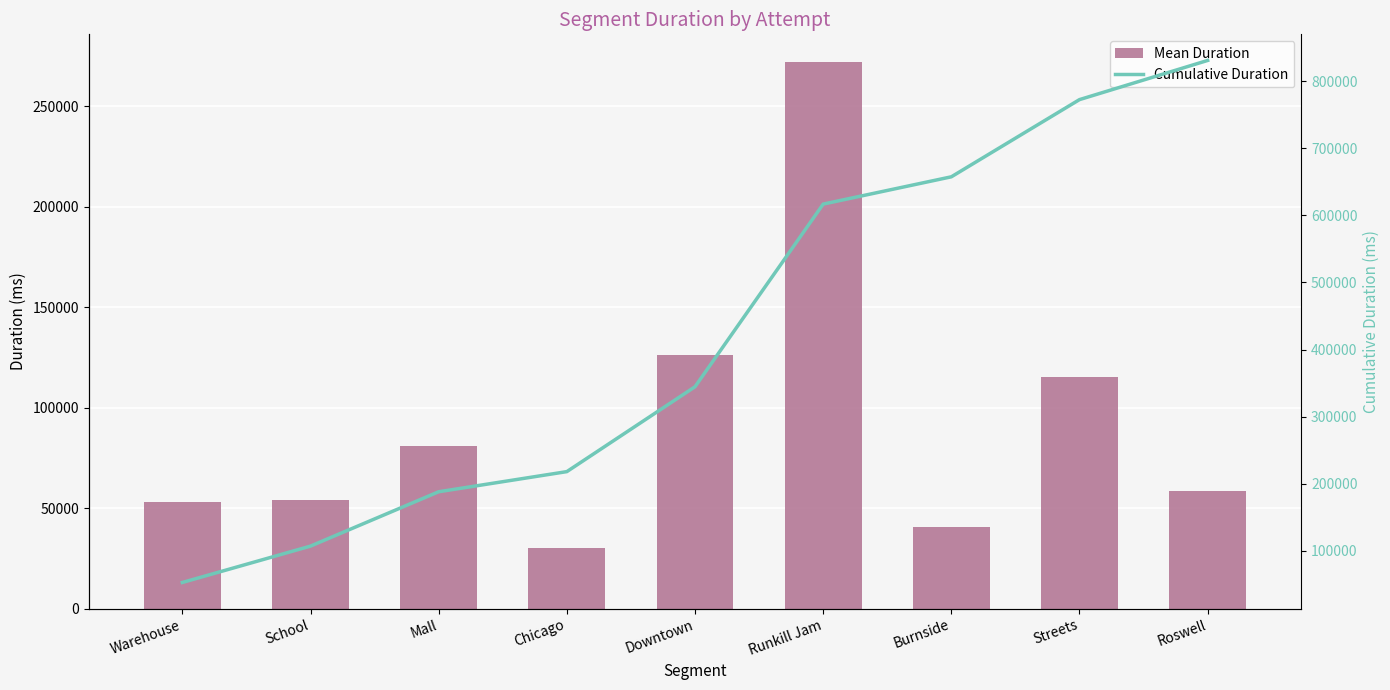

How many values in the Mean Duration series exceed 58358?

4